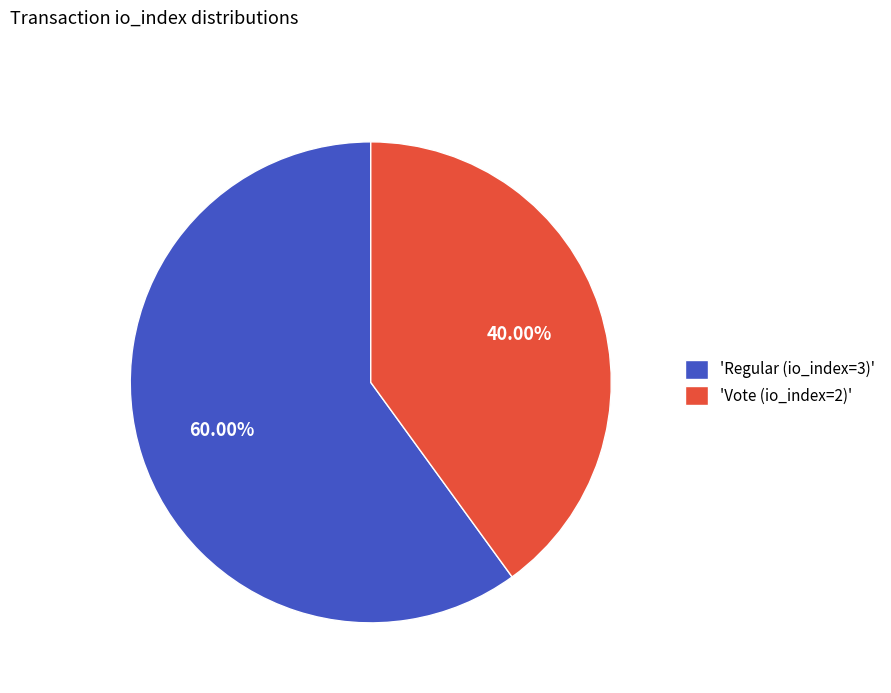

Count the number of slices in the pie.

2